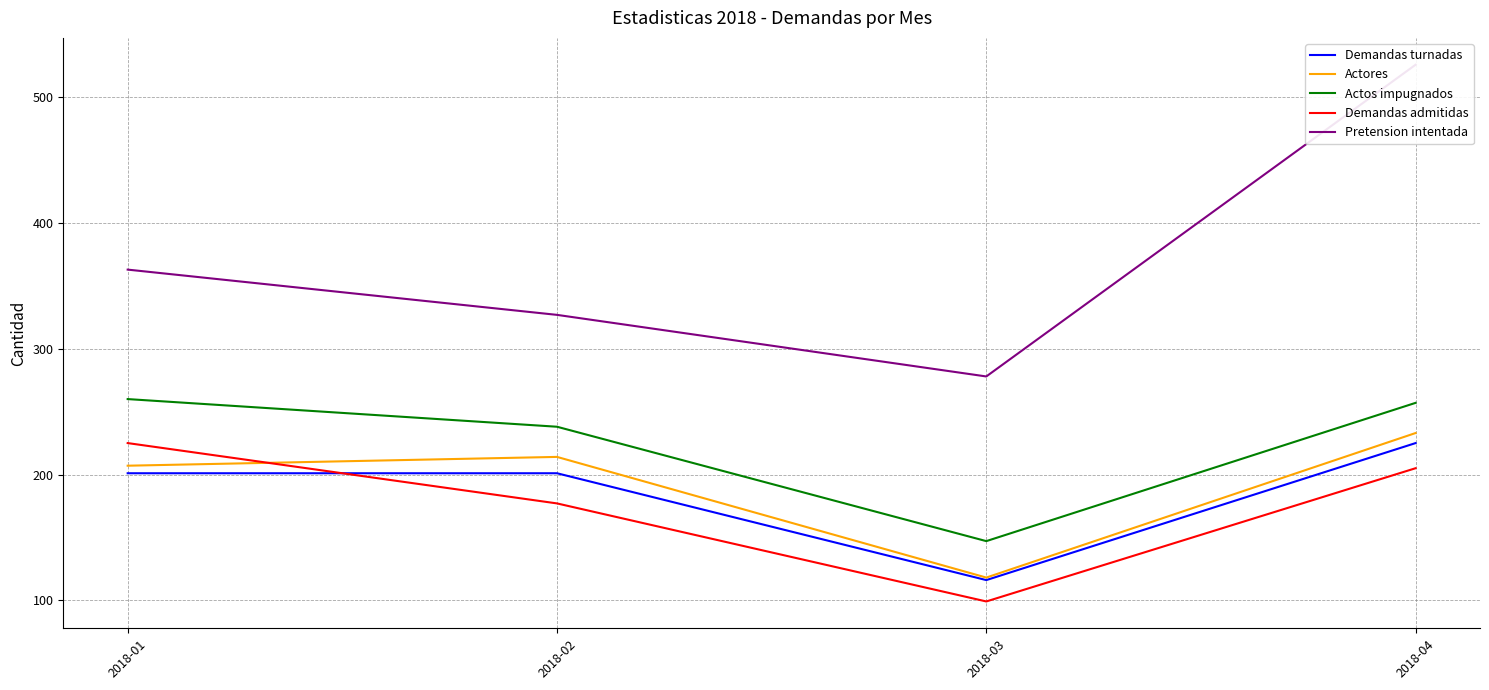

Which category has the highest value in the Actos impugnados series?

2018-01